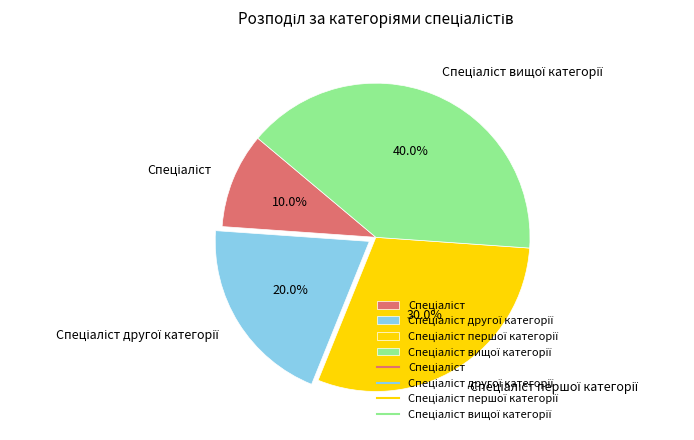

How many slices are in this pie chart?

4